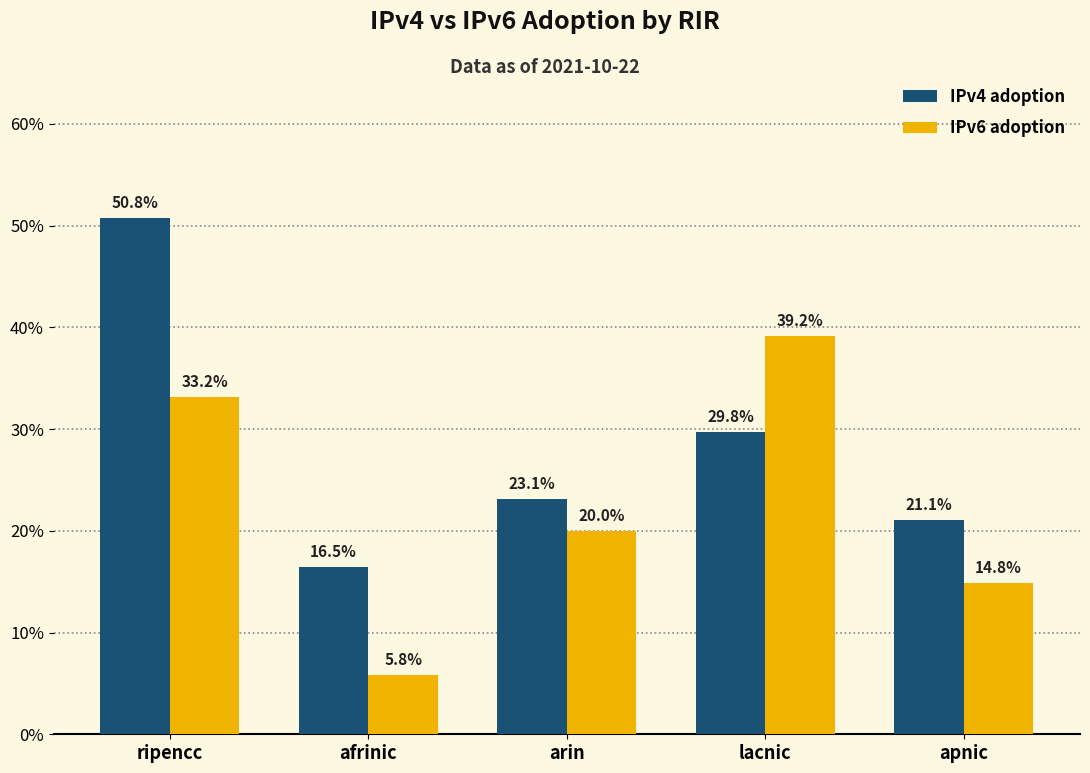

Count the IPv4 adoption values in the range 0 to 1.

5